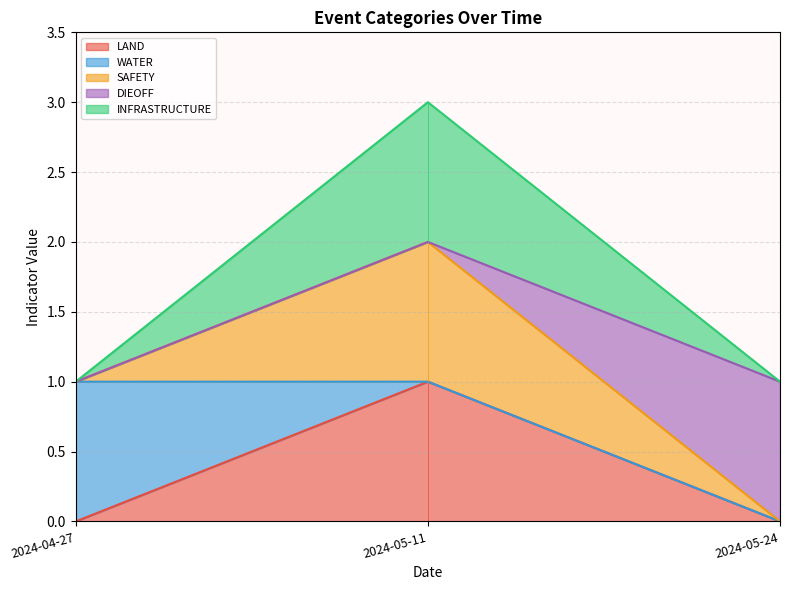

At which label does INFRASTRUCTURE reach its minimum?

2024-04-27